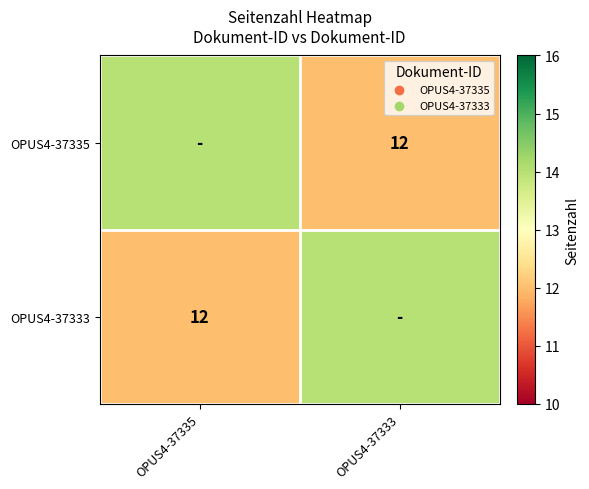

The value of OPUS4-37333 at OPUS4-37335 is 17. True or false?

False